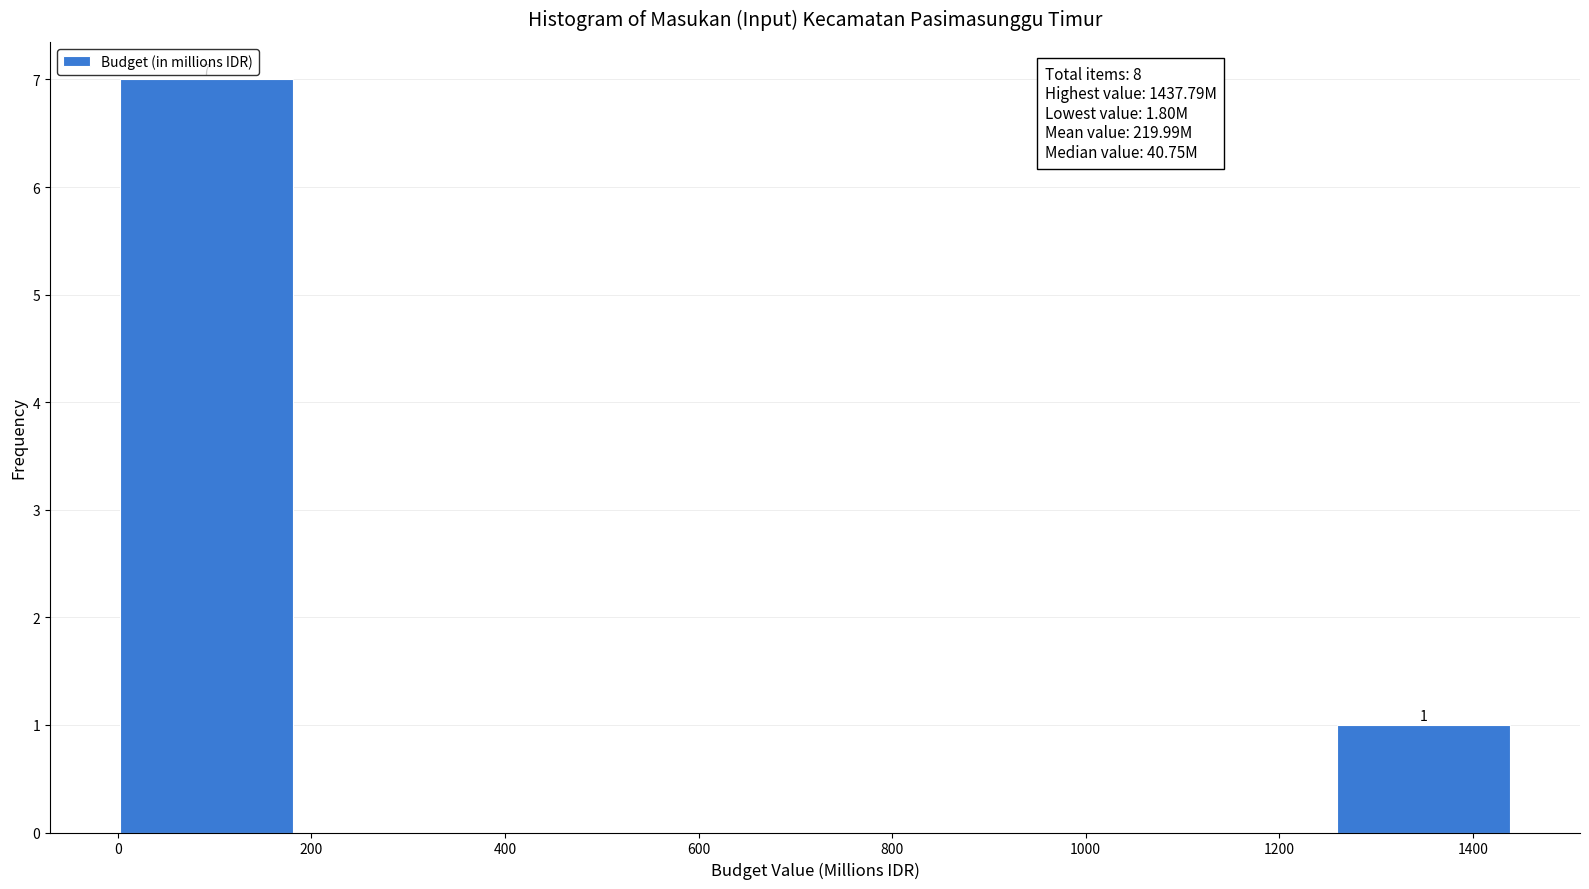

Over which range of the x-axis is the bar tallest?

0 to 180